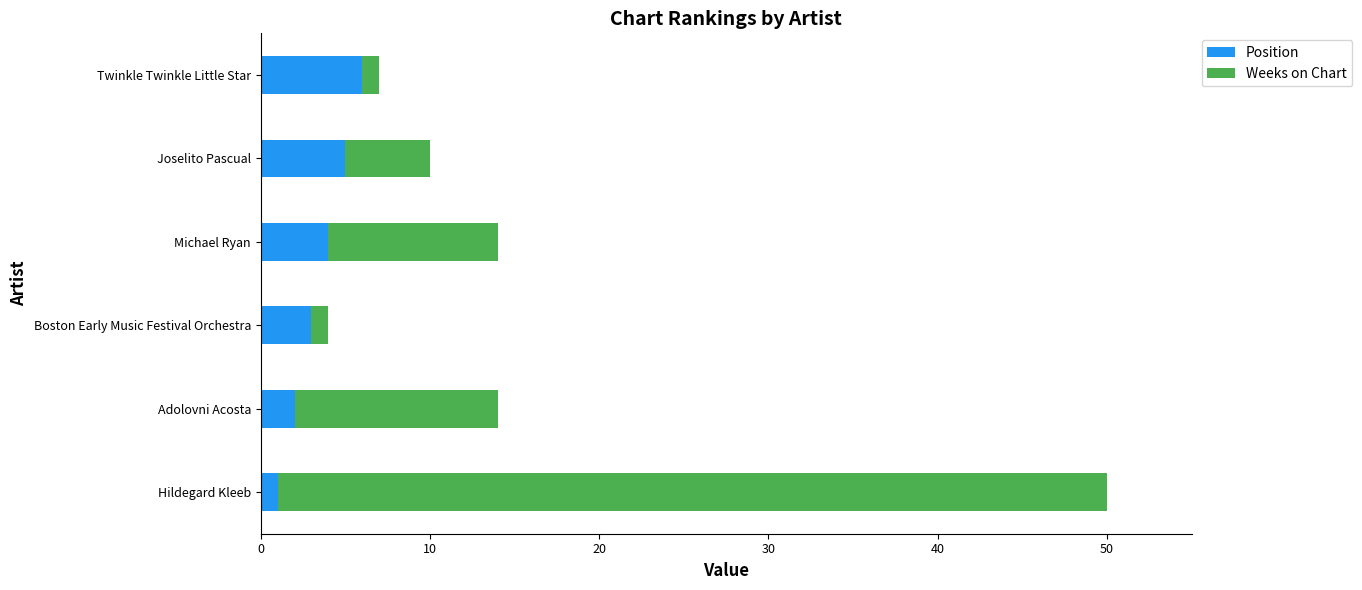

At which category is the sum across all series the highest?

Hildegard Kleeb